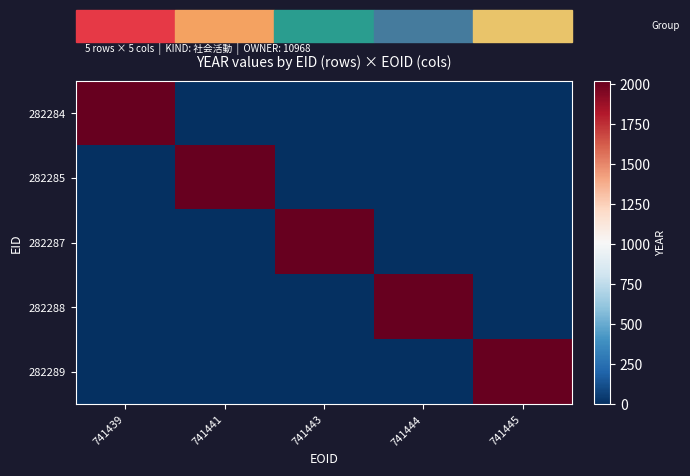

At how many categories does at least one series exceed 296?

5